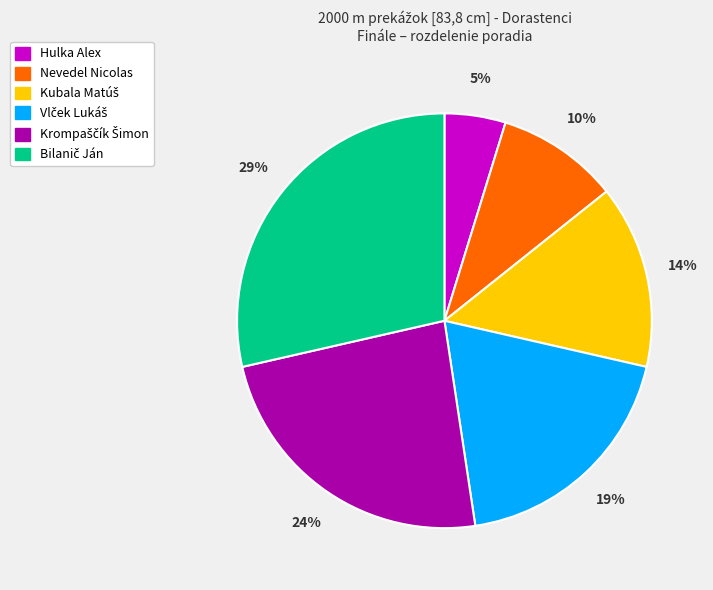

How many slices are in this pie chart?

6